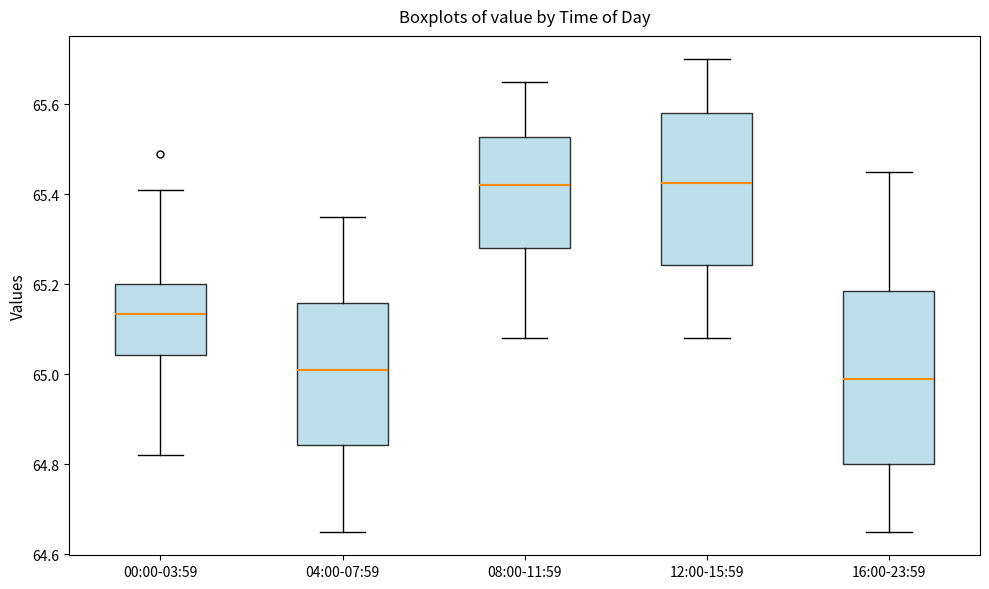

Reading left to right, transcribe this box plot: for each box, give where its median line is, the range the box spans, and where its two whiskers end, as read against the y-axis. The values are not printed on the chart, so give them approximately, as read against the axis.

00:00-03:59: median 65.14, box 65.04 to 65.20, whiskers 64.82 to 65.42
04:00-07:59: median 65.02, box 64.84 to 65.16, whiskers 64.66 to 65.36
08:00-11:59: median 65.42, box 65.28 to 65.52, whiskers 65.08 to 65.66
12:00-15:59: median 65.42, box 65.24 to 65.58, whiskers 65.08 to 65.70
16:00-23:59: median 65.00, box 64.80 to 65.18, whiskers 64.66 to 65.46